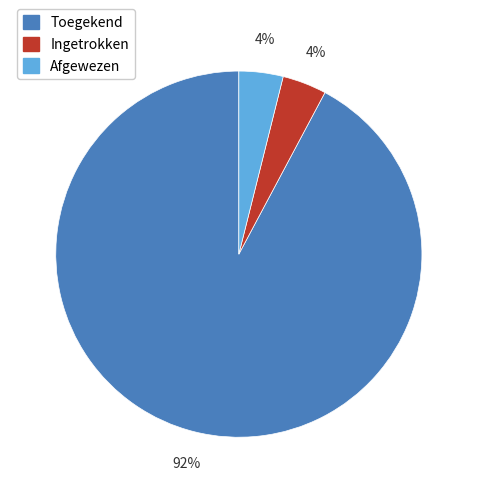

Does any single category account for the majority?

Yes